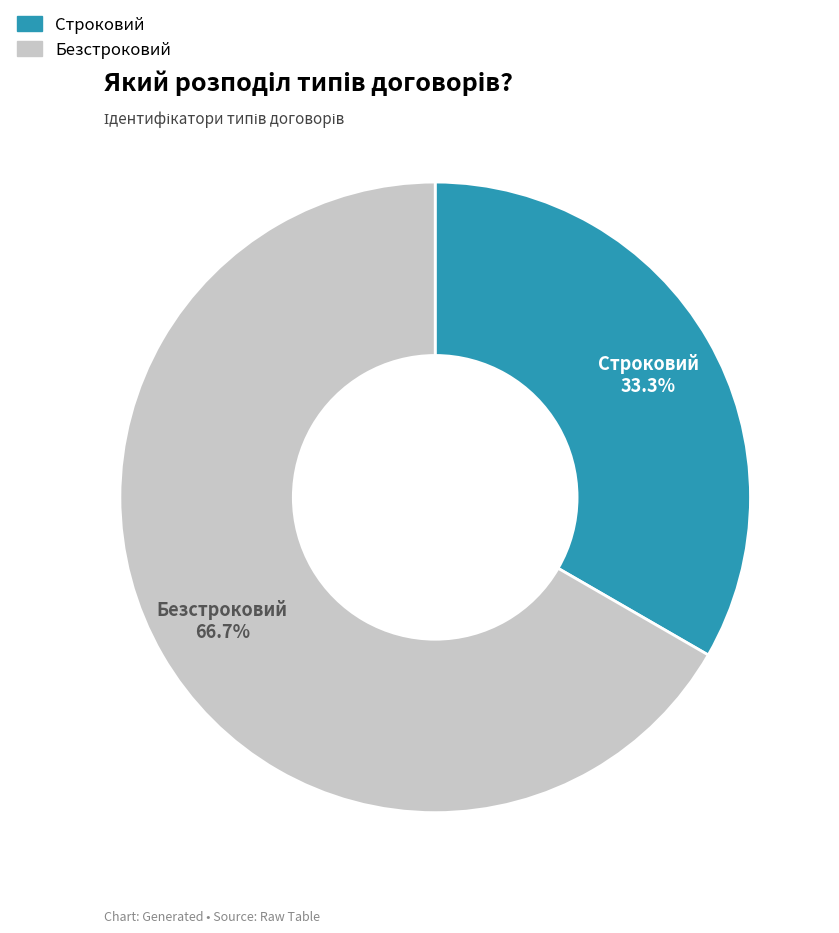

Rank the categories by value from highest to lowest.

Безстроковий, Строковий